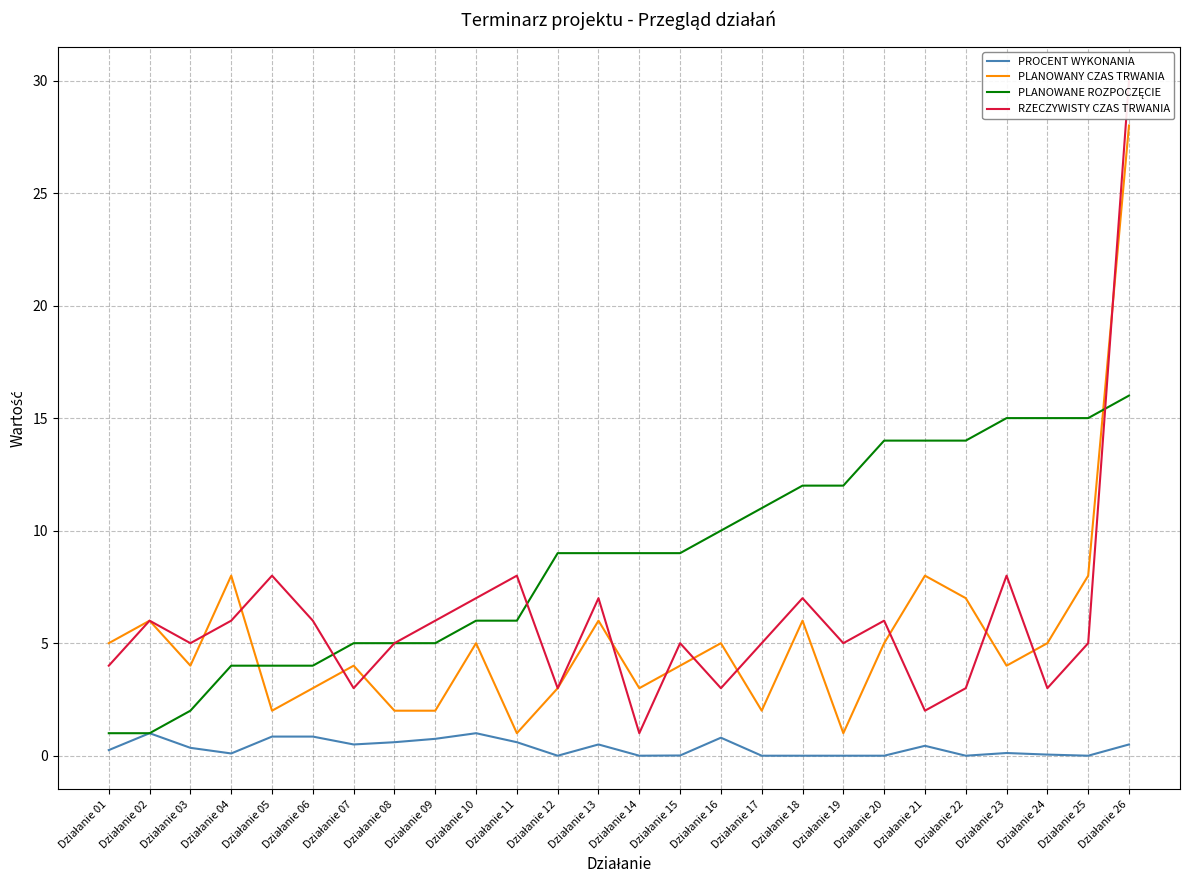

True or false: PROCENT WYKONANIA and PLANOWANY CZAS TRWANIA cross at least once.

False